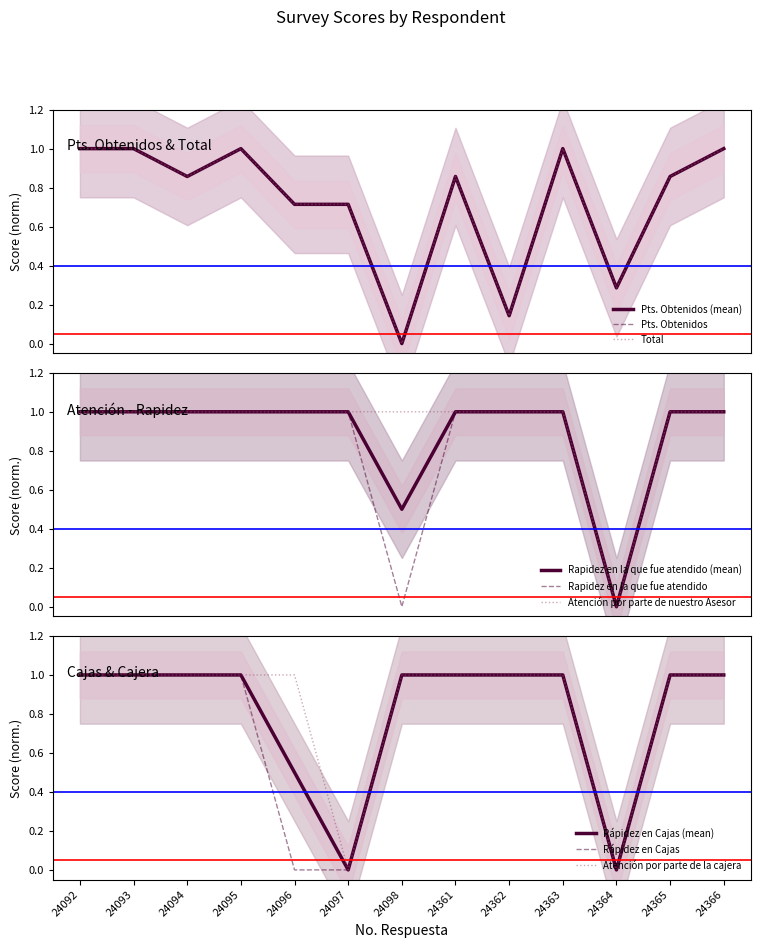

At which category is the sum across all series the highest?

24092